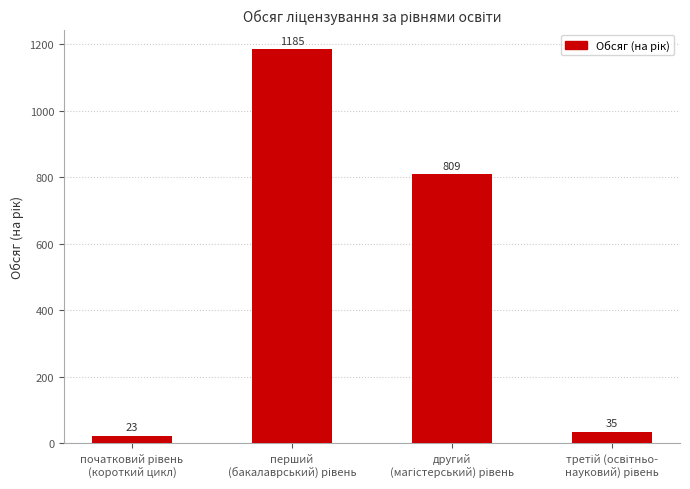

What is the difference between the maximum and minimum values?

1162